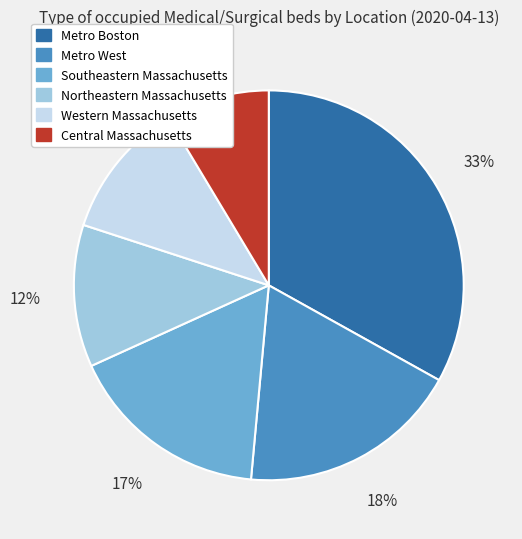

How many slices are in this pie chart?

6